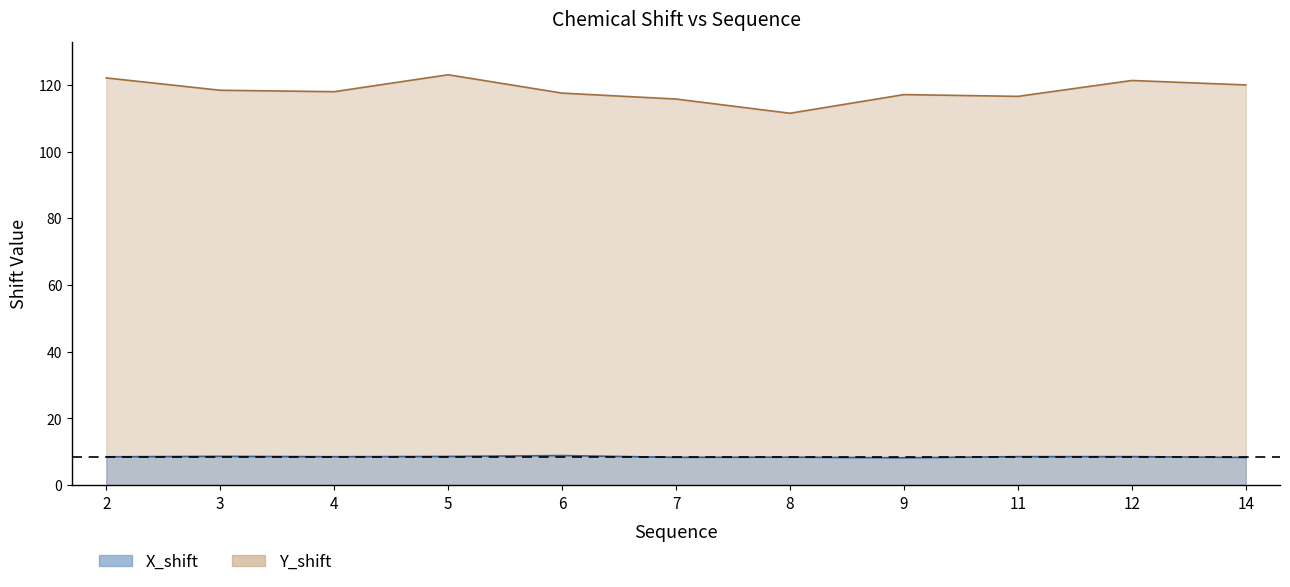

True or false: Y_shift and X_shift intersect in this chart.

False